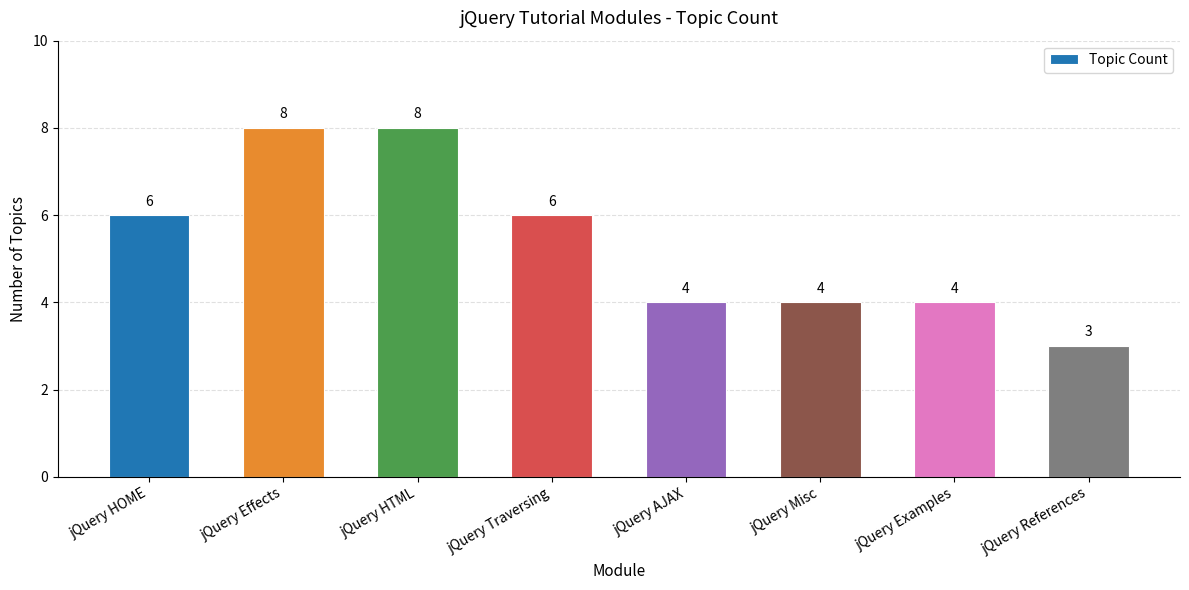

At which category does the chart reach its minimum across all series?

jQuery References